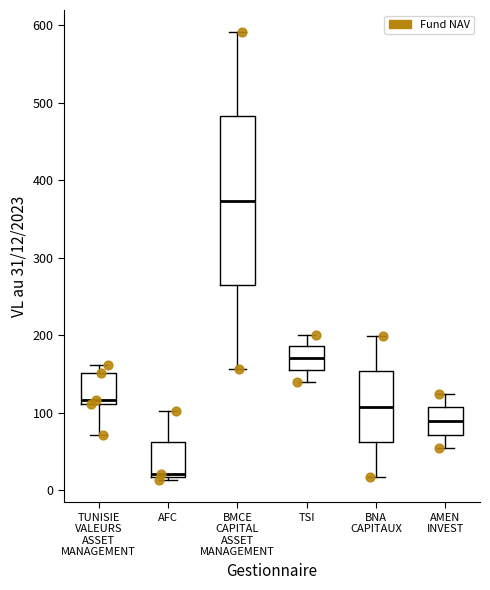

Which box's median line is the highest?

BMCE CAPITAL ASSET MANAGEMENT